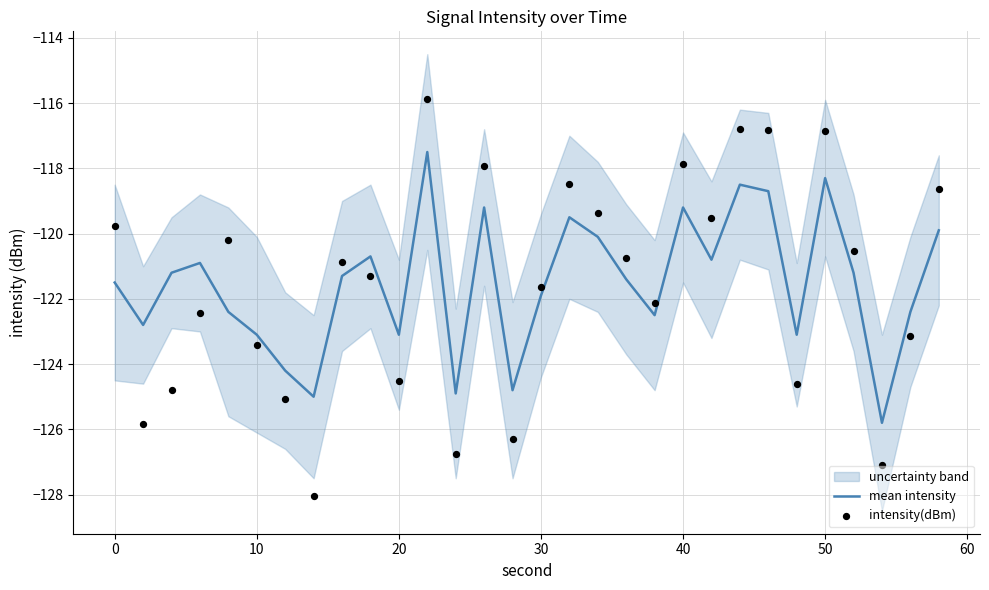

At how many categories does at least one series exceed -120?

11